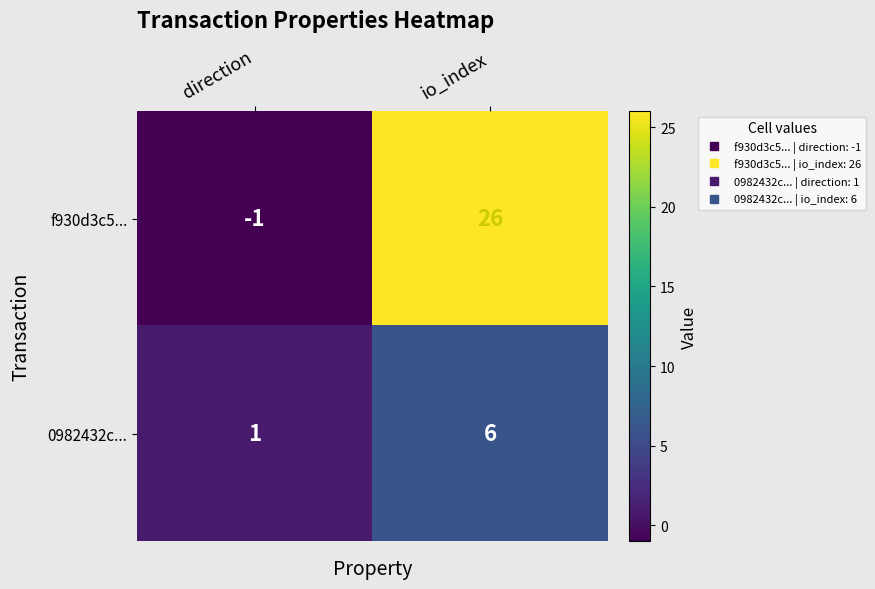

What is the sum of the f930d3c5... values at io_index and direction?

25